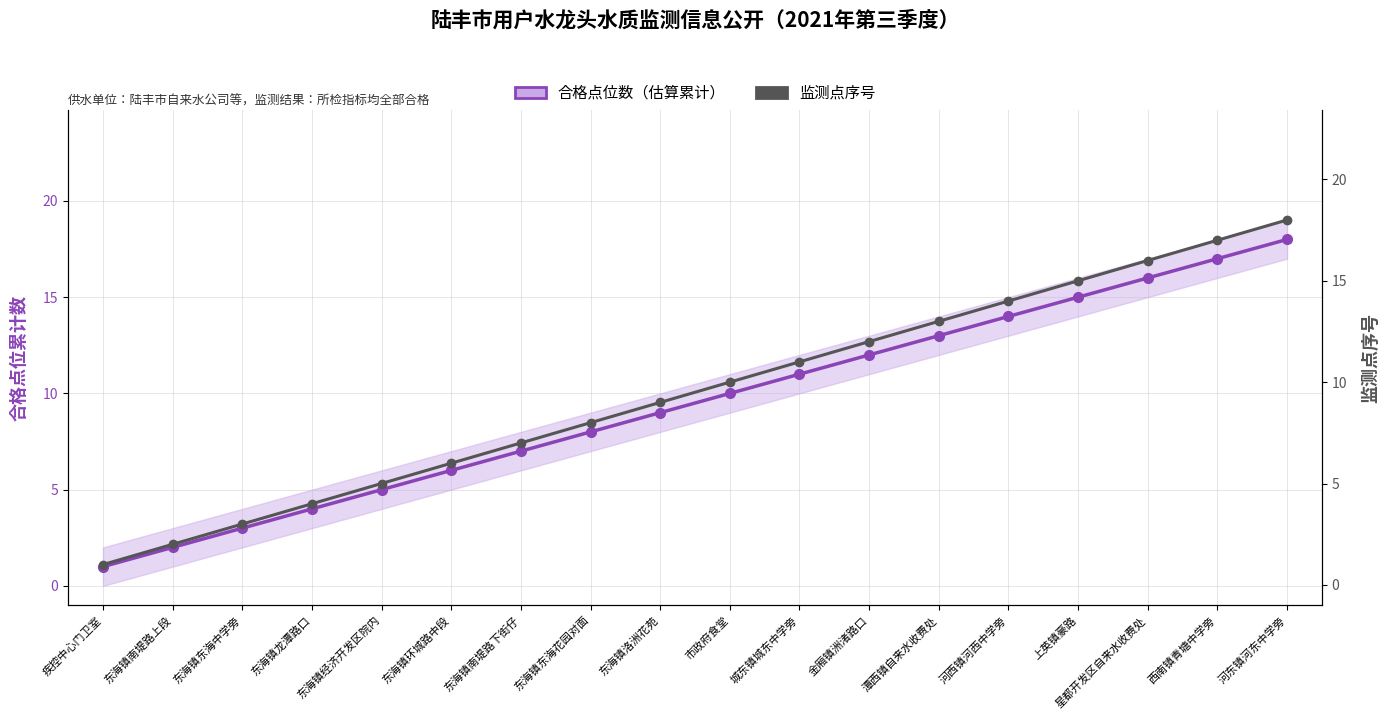

Reading left to right, transcribe all the data shown in this chart.

合格点位数（估算累计）: 1	2	3	4	5	6	7	8	9	10	11	12	13	14	15	16	17	18
监测点序号: 1	2	3	4	5	6	7	8	9	10	11	12	13	14	15	16	17	18